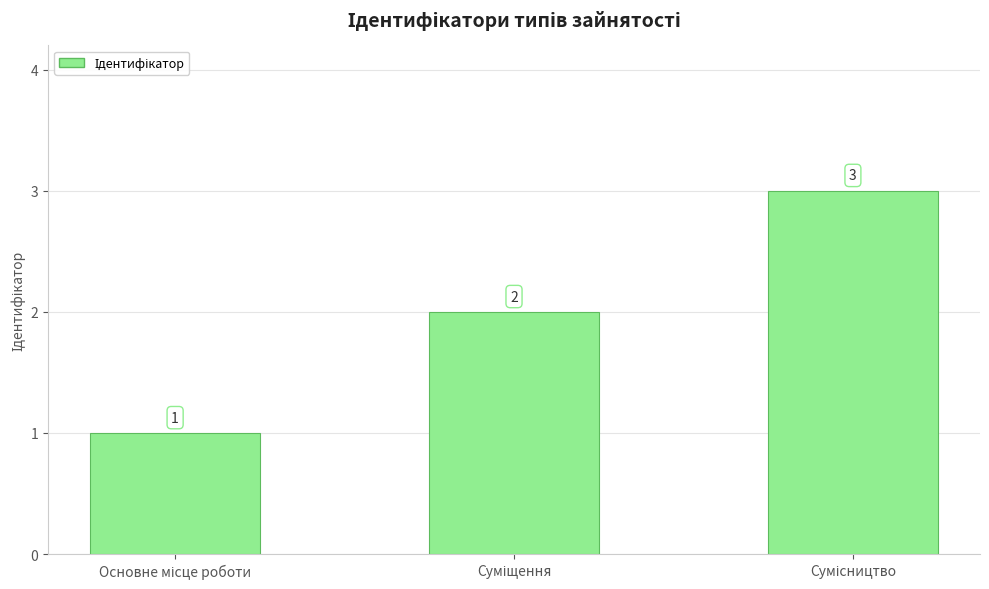

Count the values in the range 1 to 3.

3